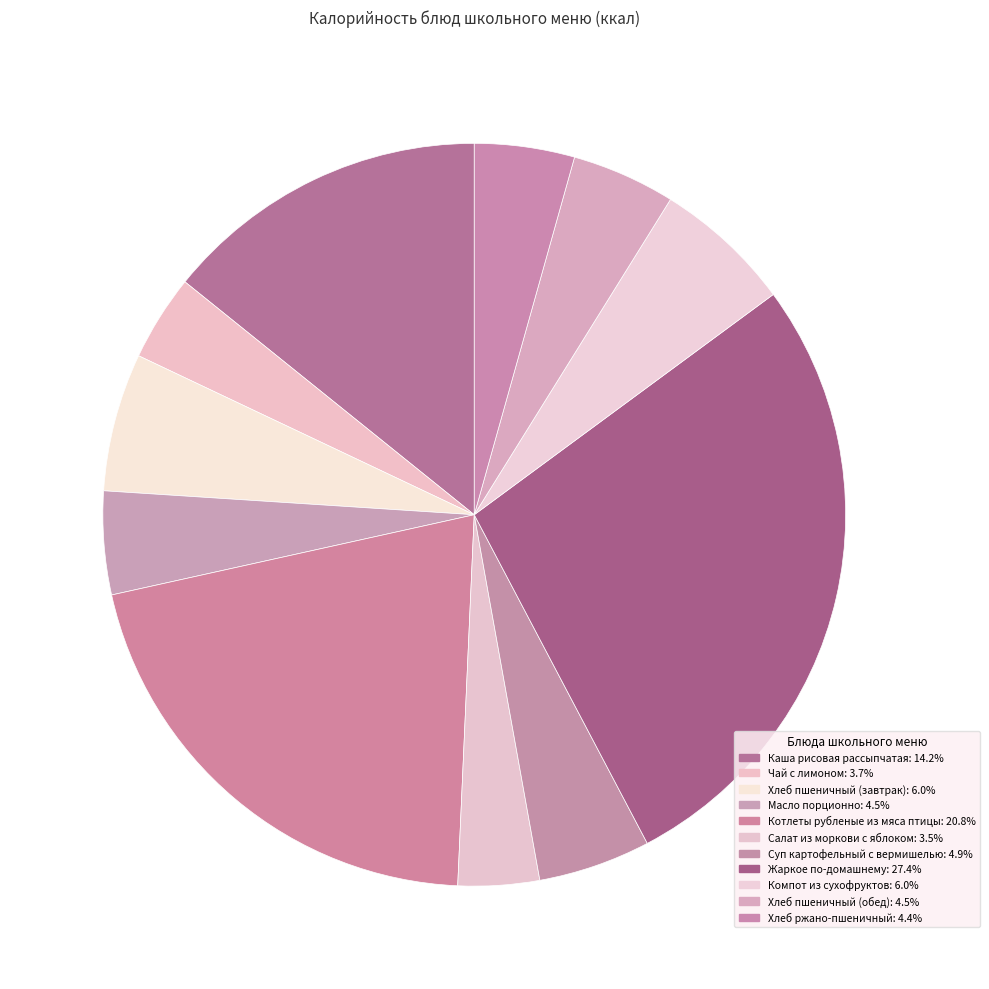

To the nearest percent, what is the difference between the Каша рисовая рассыпчатая and Хлеб ржано-пшеничный slice percentages?

10%